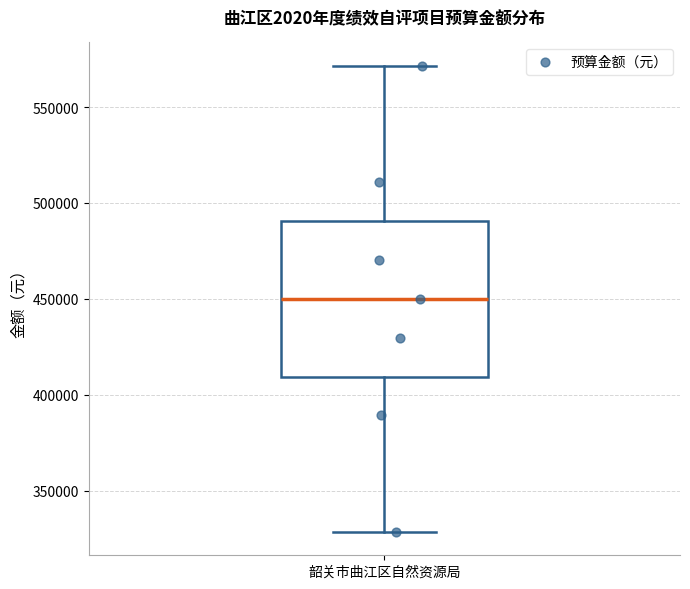

Where is the lower edge of the box for 韶关市曲江区自然资源局 on the y-axis? The values are not printed on the chart, so give them approximately, as read against the axis.

410000